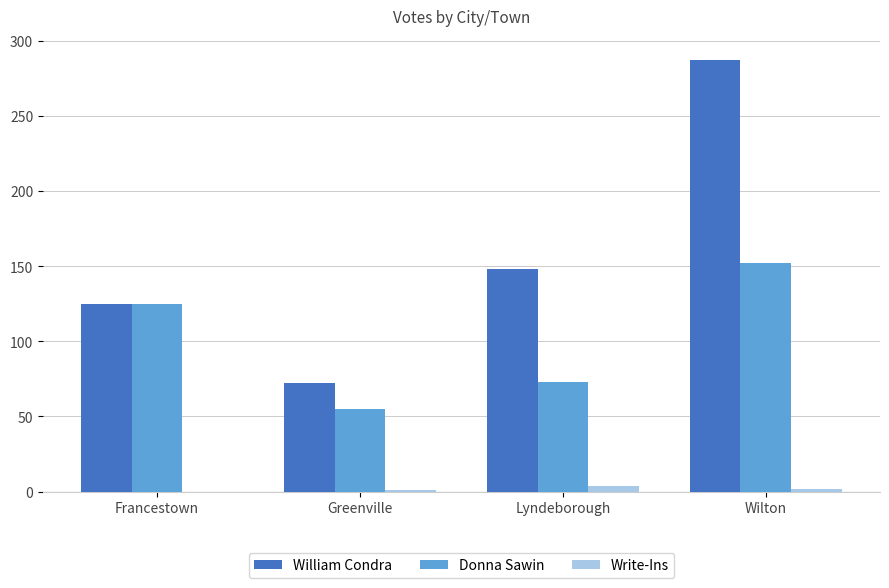

Which category has the highest value in the Donna Sawin series?

Wilton